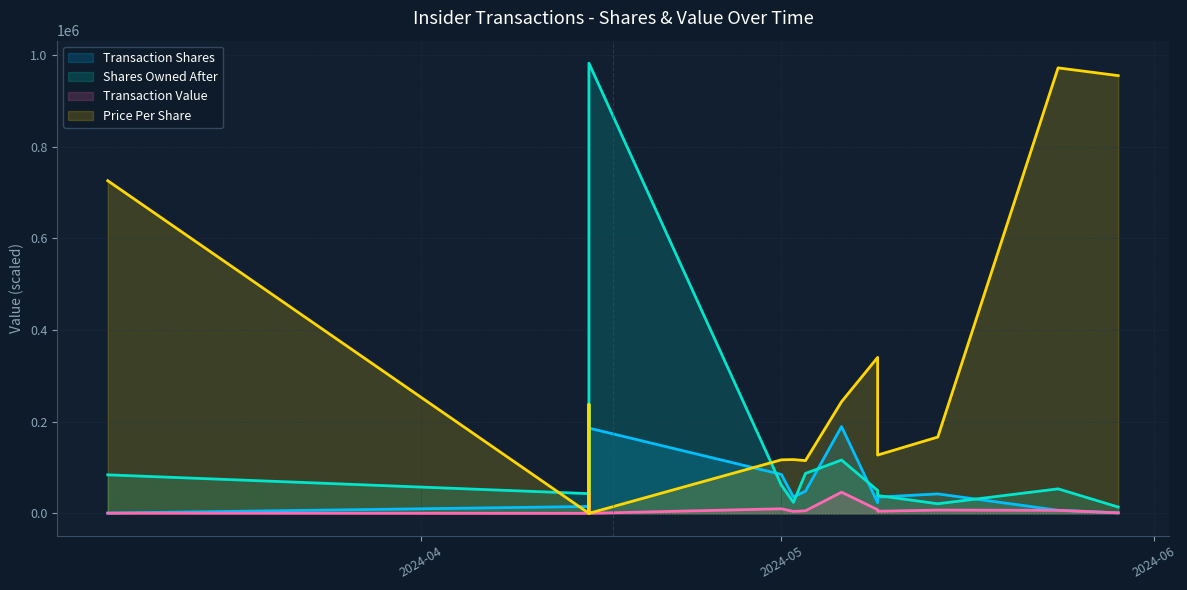

Which series ends up on top after the final intersection of Price Per Share and Transaction Shares?

Price Per Share